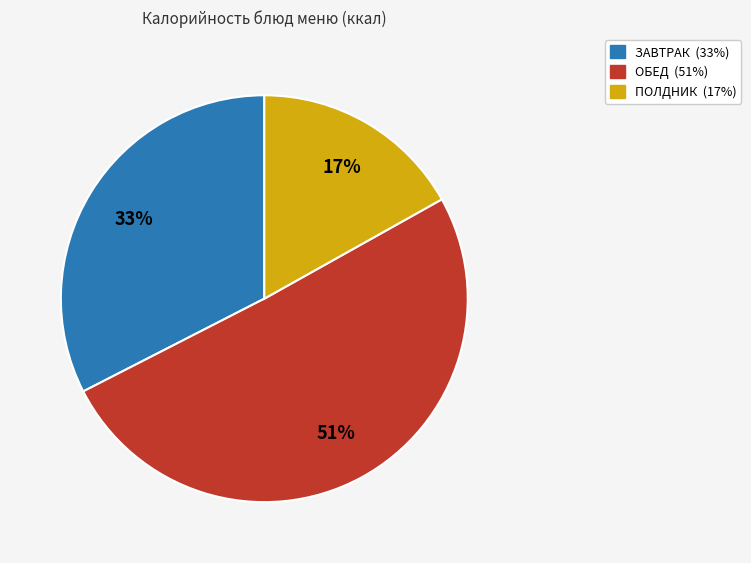

To the nearest percent, what is the difference between the largest and smallest slice percentages?

34%